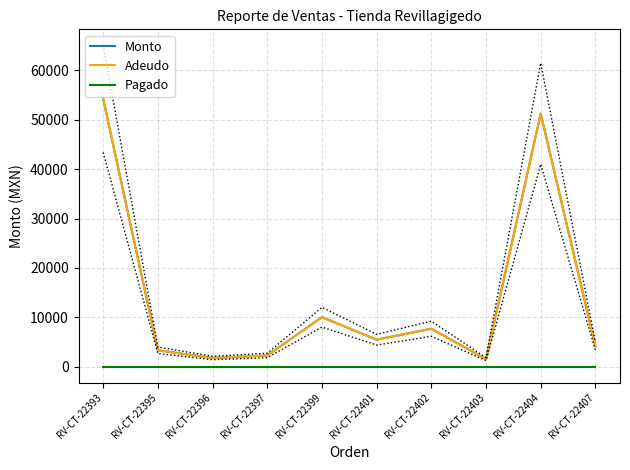

At which category is the sum across all series the highest?

RV-CT-22393